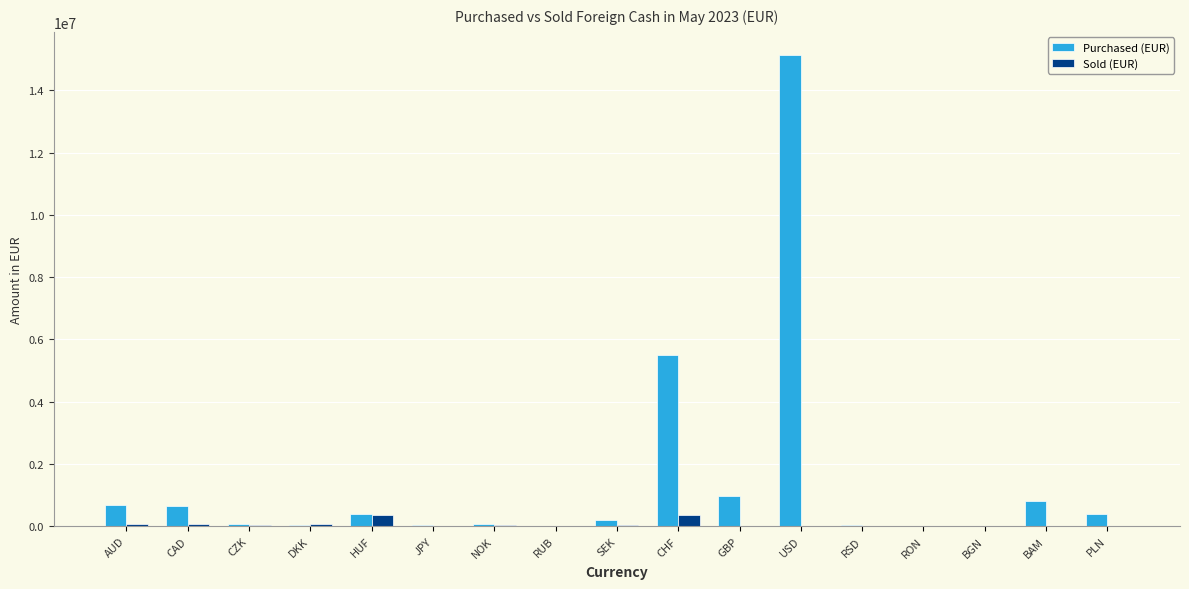

What is the sum of all Purchased (EUR) values?

24963096